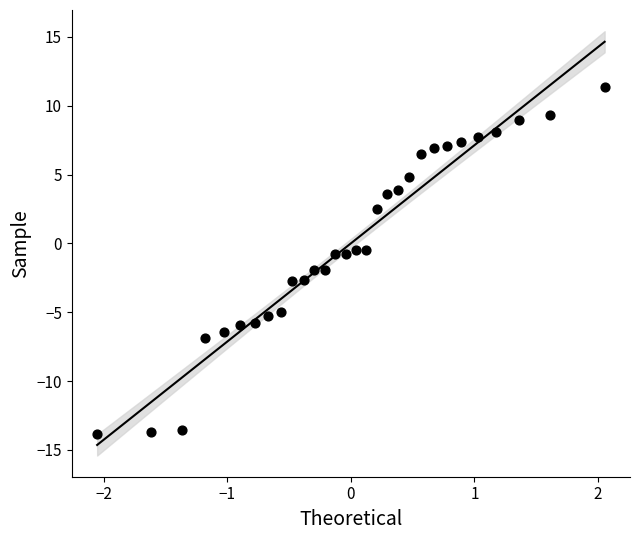

What is the range of Y values (max minus min)?

25.2